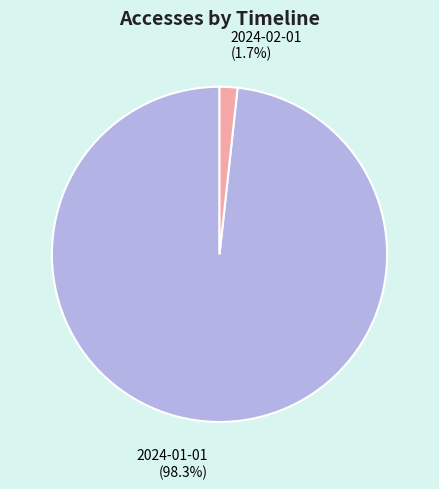

Combined, what portion of the pie is 2024-01-01 and 2024-02-01?

100.0%